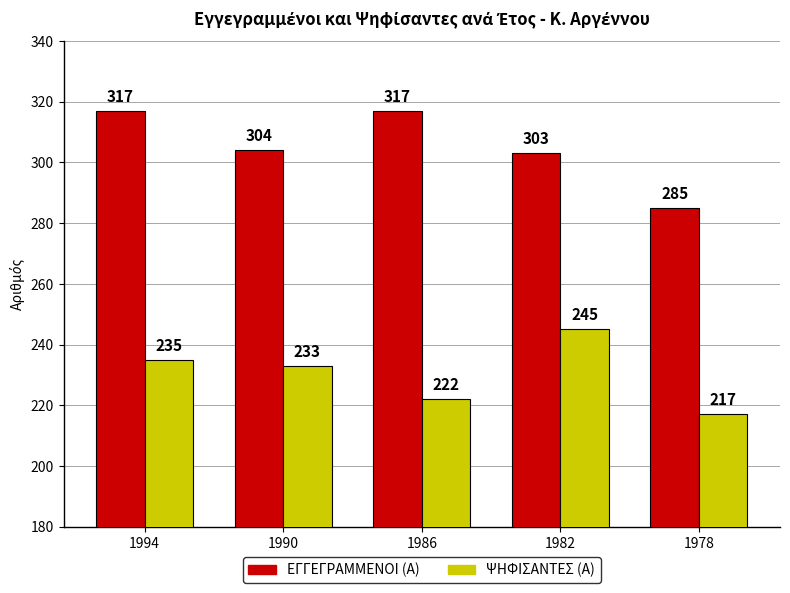

What is the maximum value shown in the chart?

317